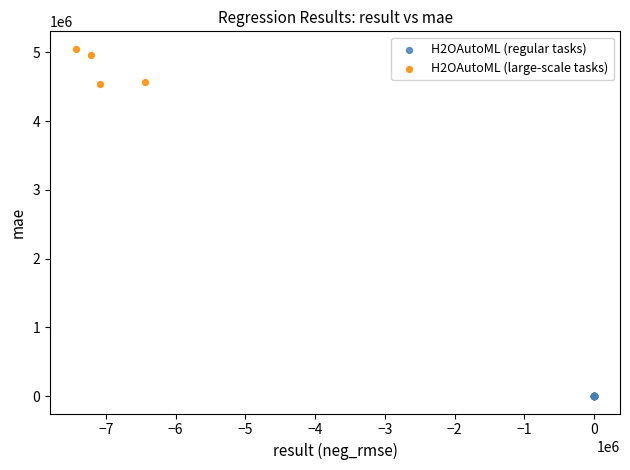

Which series reaches the minimum Y coordinate?

H2OAutoML (regular tasks)